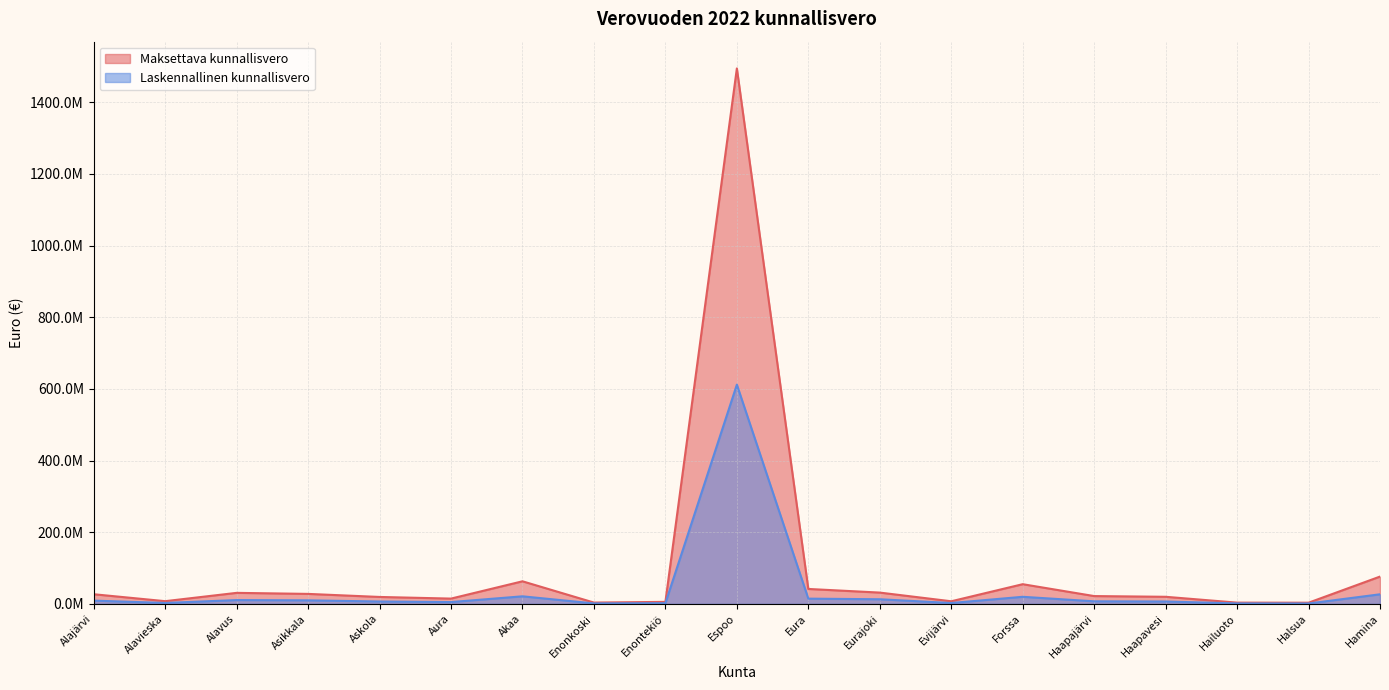

Read the Maksettava kunnallisvero value at Akaa.

63023181.4